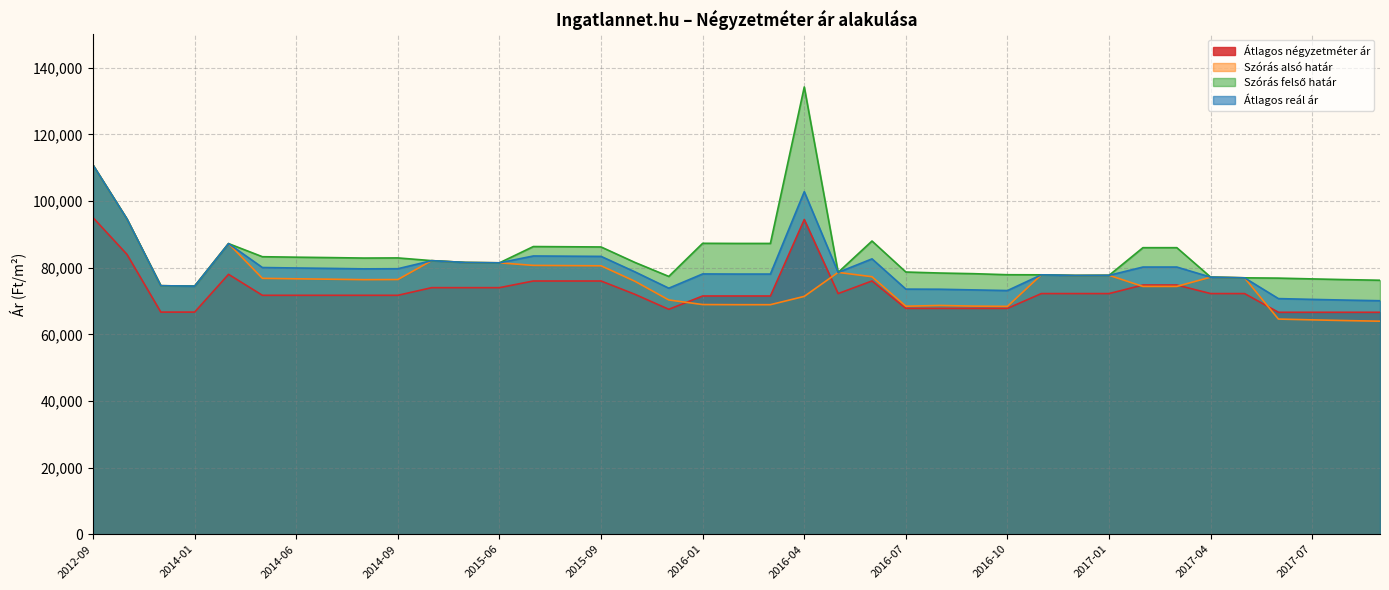

Reading right to left, list all the values displayed in this chart.

Átlagos négyzetméter ár: 66611	66611	66611	66611	72222	72222	74788	74788	72222	72222	72222	67777	67777	67777	67777	76011	72222	94444	71500	71500	71500	67500	72000	76000	76000	76000	74000	74000	74000	71705	71705	71705	71705	71705	78000	66666	66666	84000	95000
Szórás alsó határ: 63933	64117	64336	64572	76952	77157	74375	74375	77701	77663	77852	68381	68460	68658	68430	77283	78579	71382	68890	68890	68928	70306	75916	80559	80621	80683	81455	81557	82109	76438	76398	76538	76659	76800	87225	74457	74588	94628	110771
Szórás felső határ: 76225	76409	76628	76864	76952	77157	86001	86001	77701	77663	77852	77883	78196	78394	78694	87999	78579	134234	87274	87274	87312	77376	81572	86215	86277	86339	81455	81557	82109	82926	82886	83026	83147	83288	87225	74457	74588	94628	110771
Átlagos reál ár: 70079	70263	70482	70718	76952	77157	80188	80188	77701	77663	77852	73132	73328	73526	73562	82641	78579	102808	78082	78082	78120	73841	78744	83387	83449	83511	81455	81557	82109	79682	79642	79782	79903	80044	87225	74457	74588	94628	110771